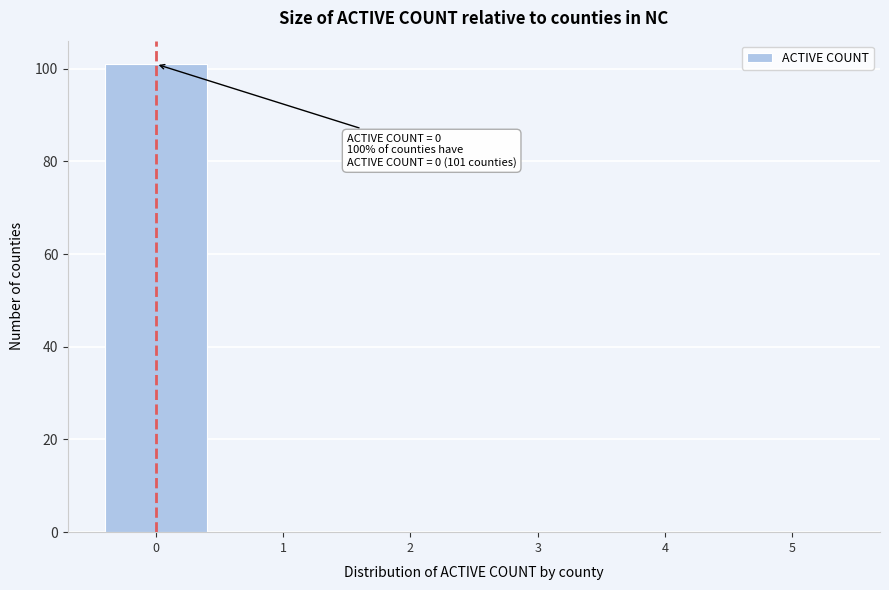

Over which range of the x-axis is the bar tallest?

-0.5 to 0.5